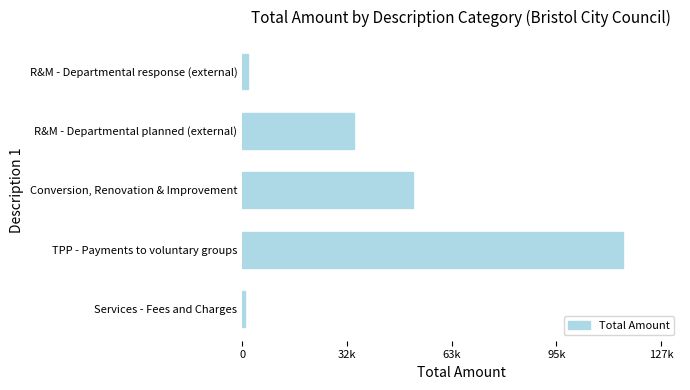

Rank the categories by value from lowest to highest.

Services - Fees and Charges, R&M - Departmental response (external), R&M - Departmental planned (external), Conversion, Renovation & Improvement, TPP - Payments to voluntary groups